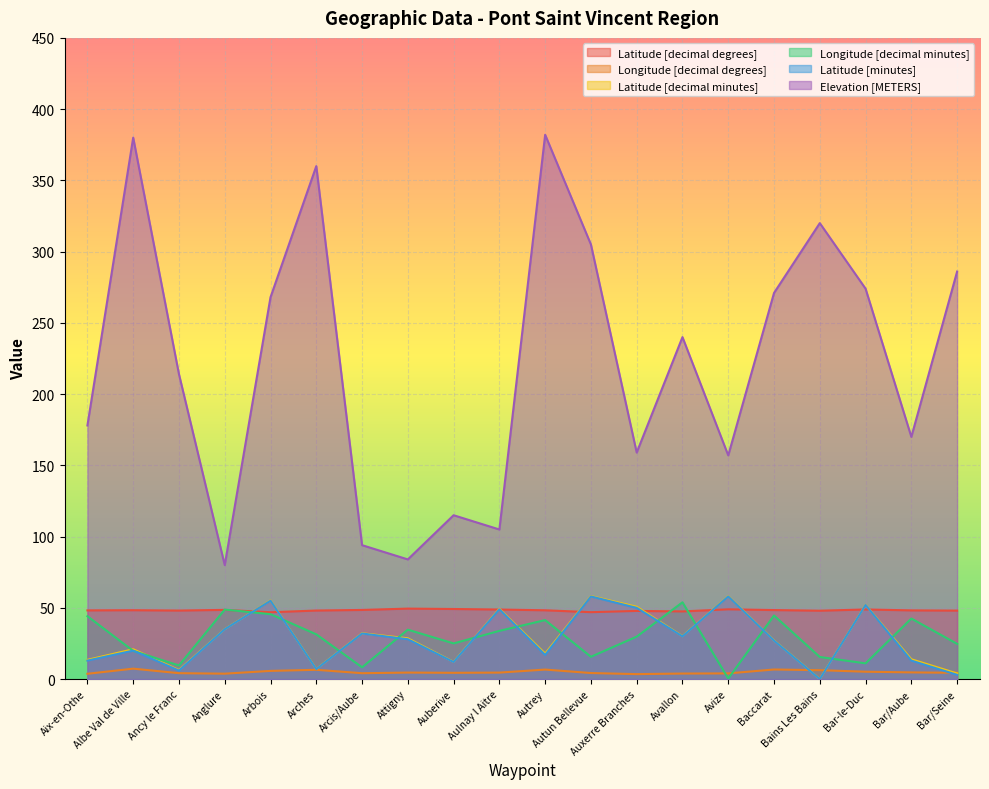

How many distinct data groups are displayed?

6